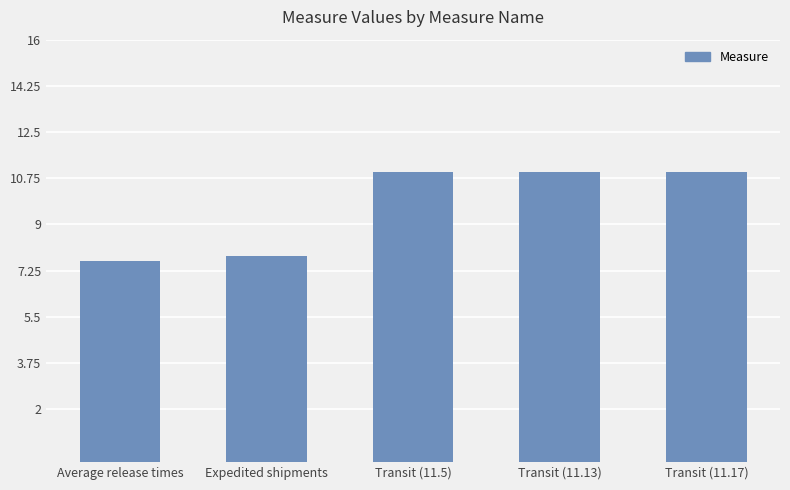

What is the label of the 3rd bar from the left?

Transit (11.5)